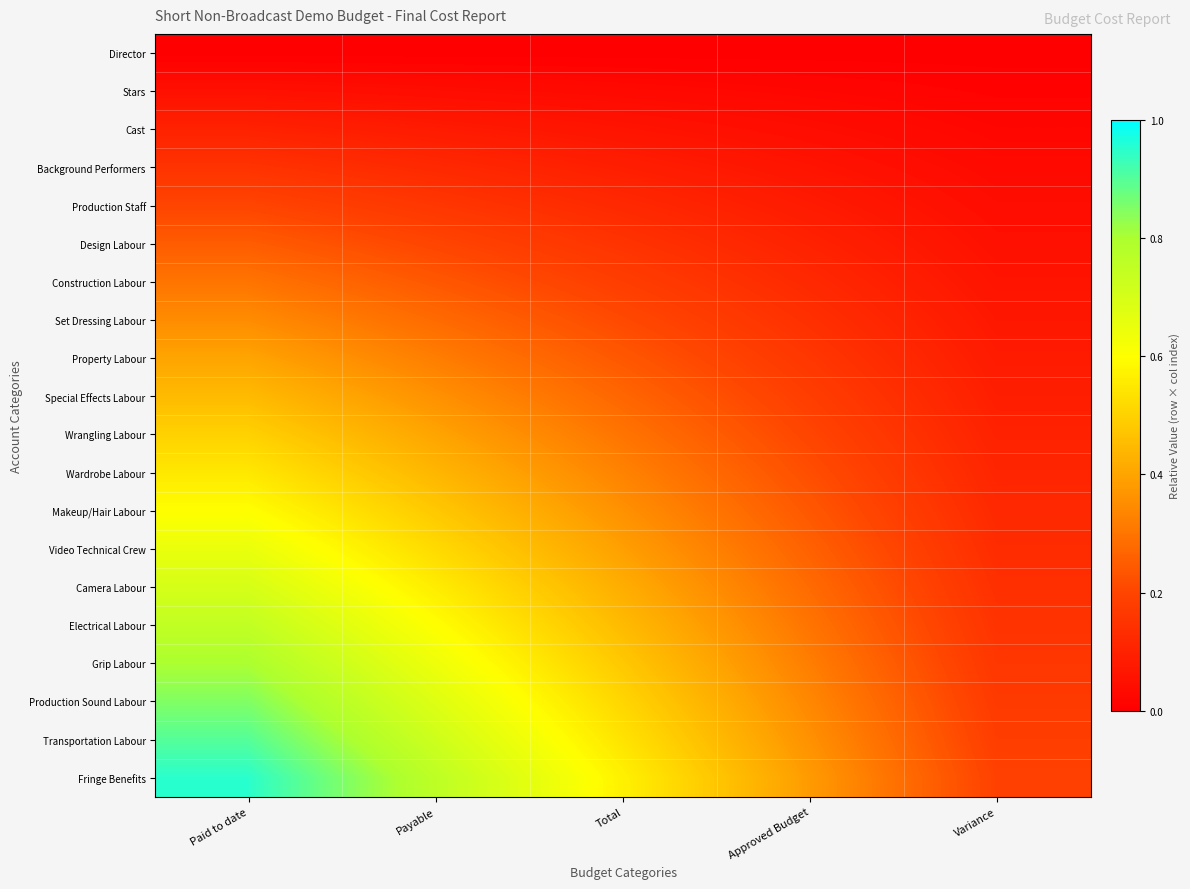

At which category does the chart reach its peak across all series?

Paid to date